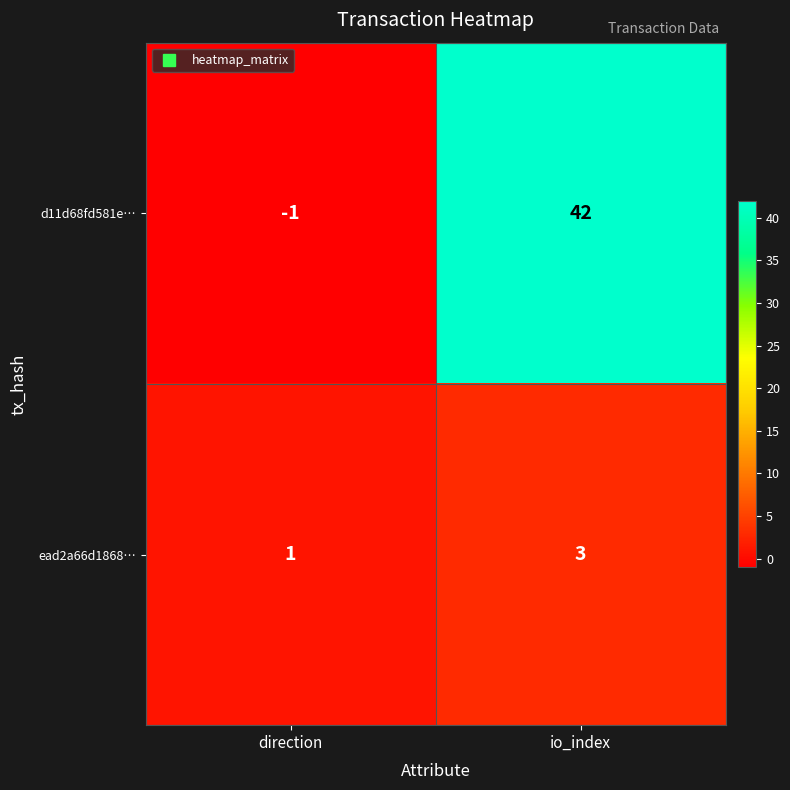

Is the value of ead2a66d1868… at direction greater than the value of d11d68fd581e… at direction?

Yes